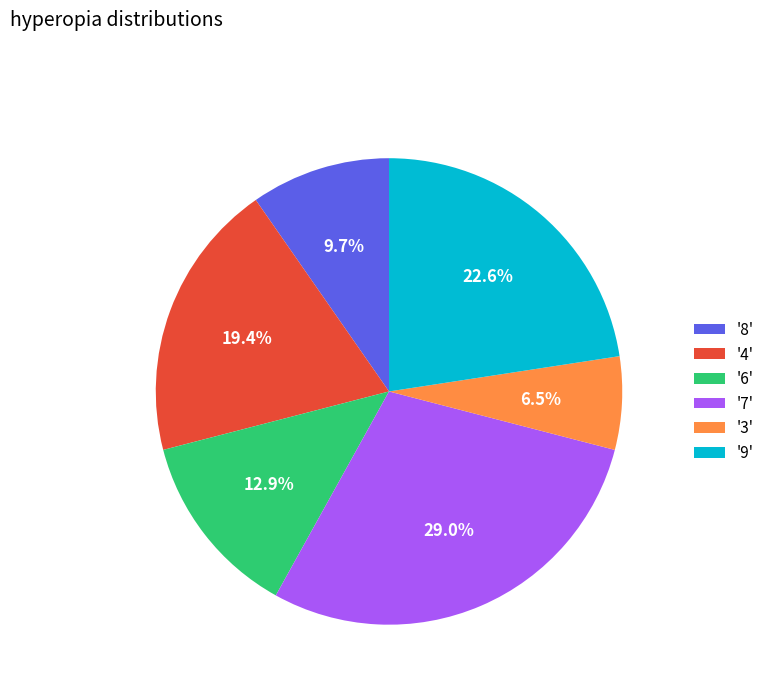

Which has a higher value, '9' or '7'?

'7'